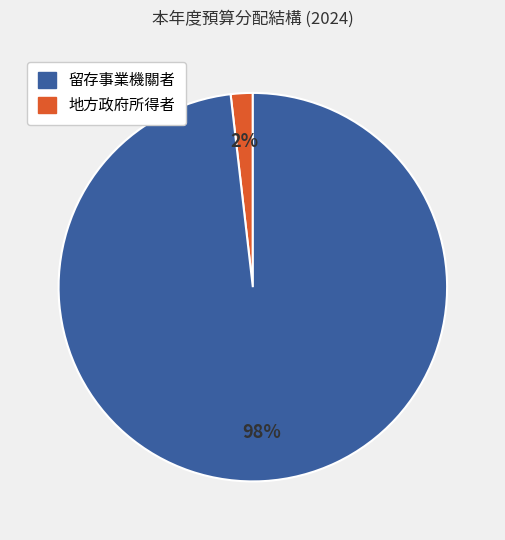

To the nearest percent, what is the average slice percentage?

50%